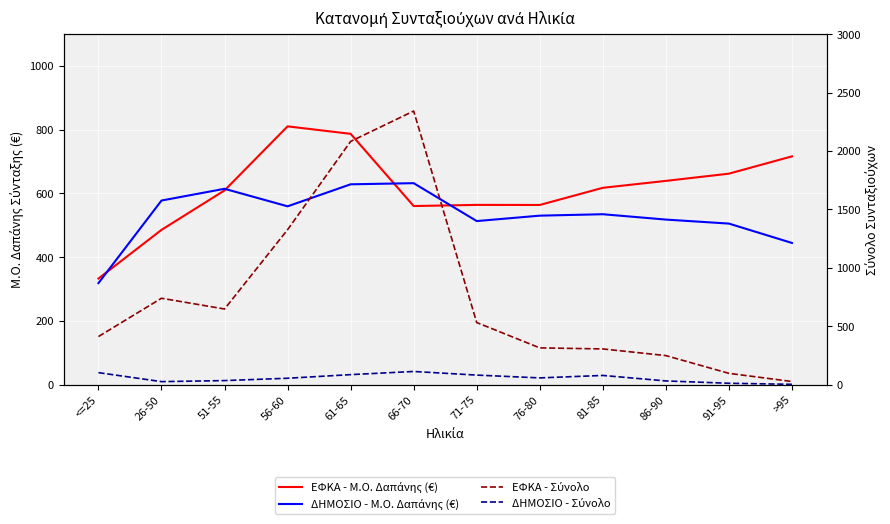

How many lines are shown in the chart?

4